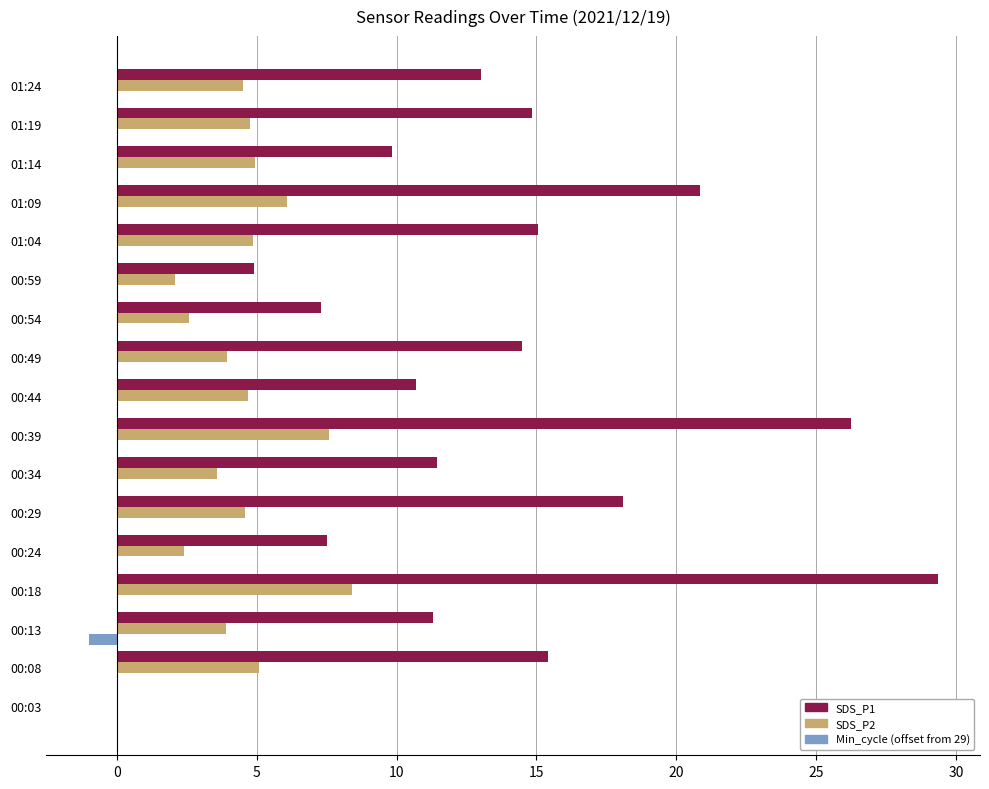

What is the maximum value shown in the chart?

29.3